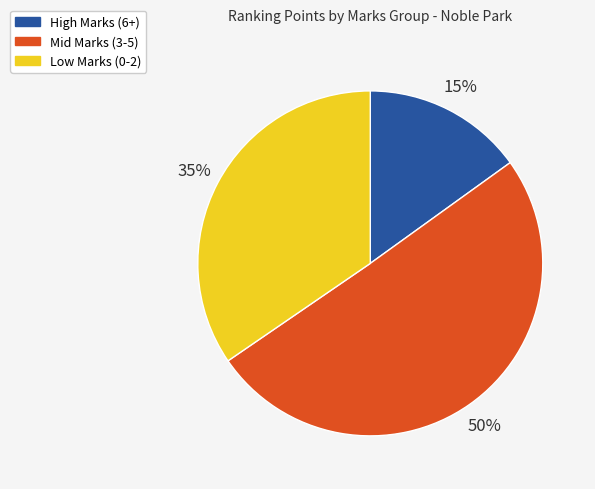

To the nearest percent, what is the average slice percentage?

33%